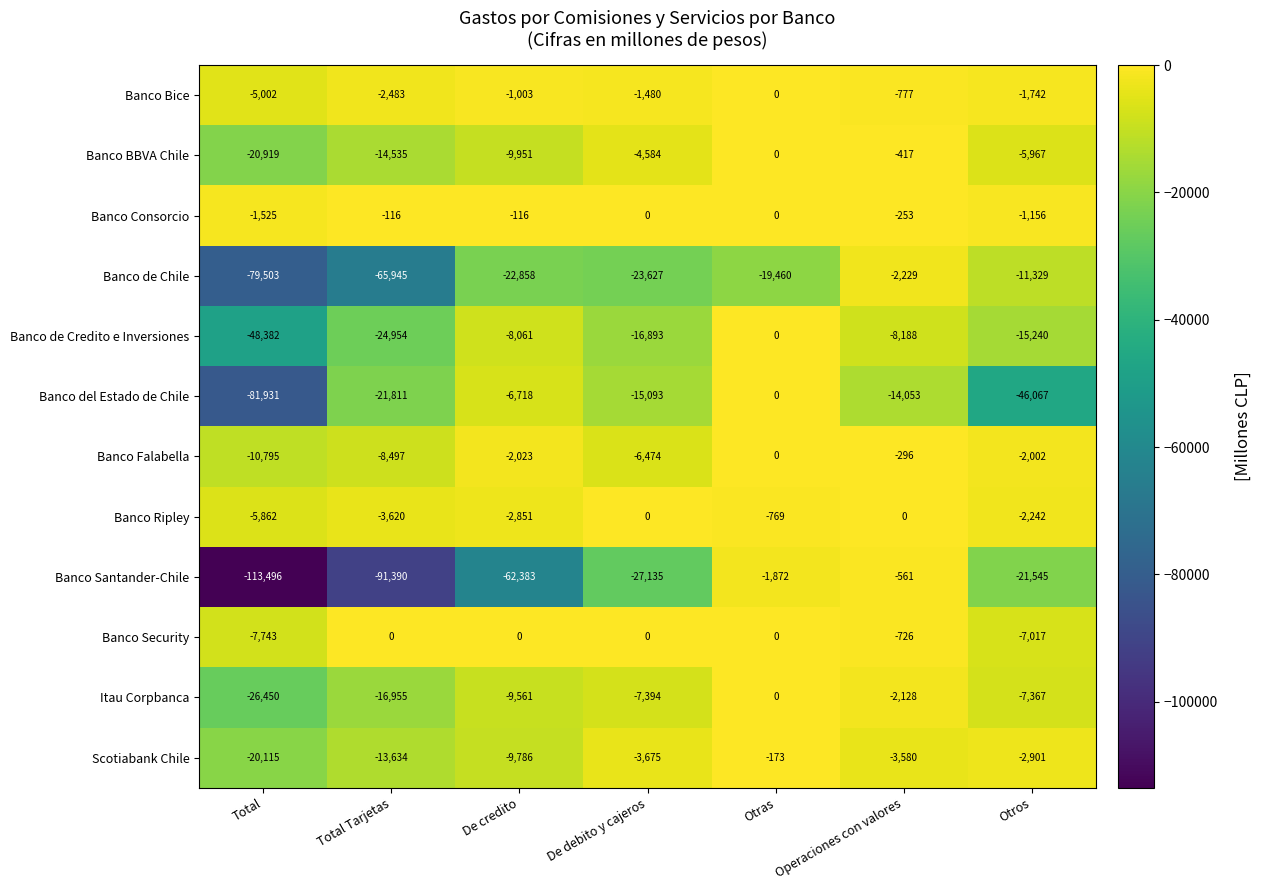

What is the lowest value of the Banco Security series?

-7743